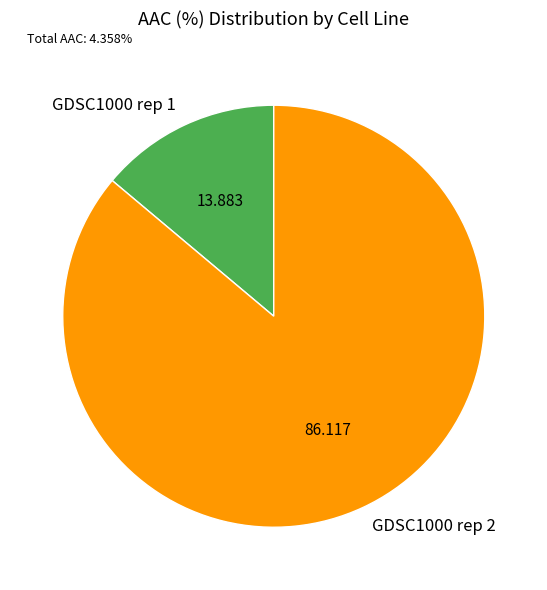

How many segments does this pie chart have?

2